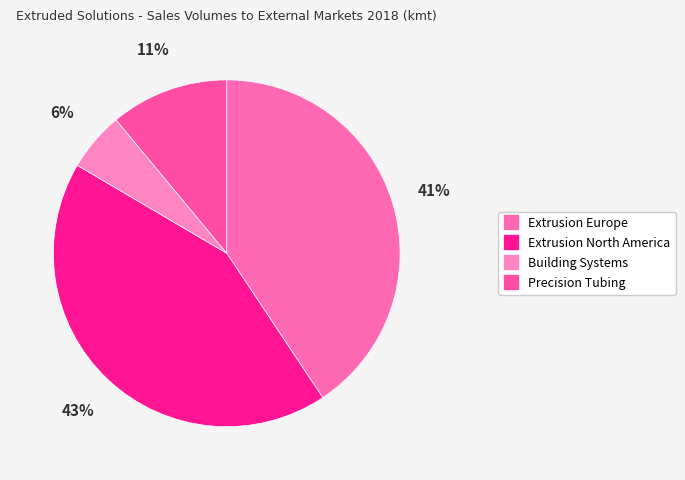

Count the number of slices in the pie.

4